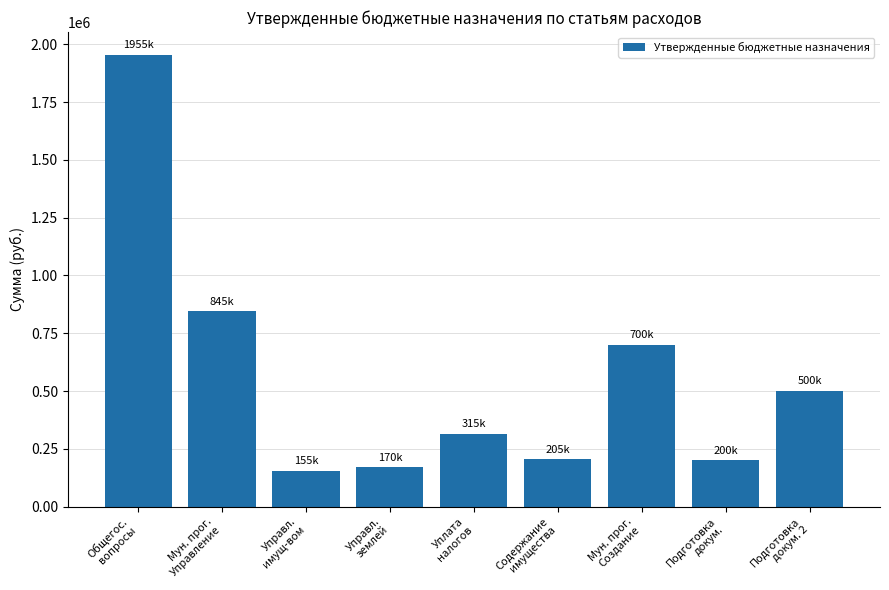

What is the change in value from Управл.
имущ-вом to Подготовка
докум. 2?

+345000